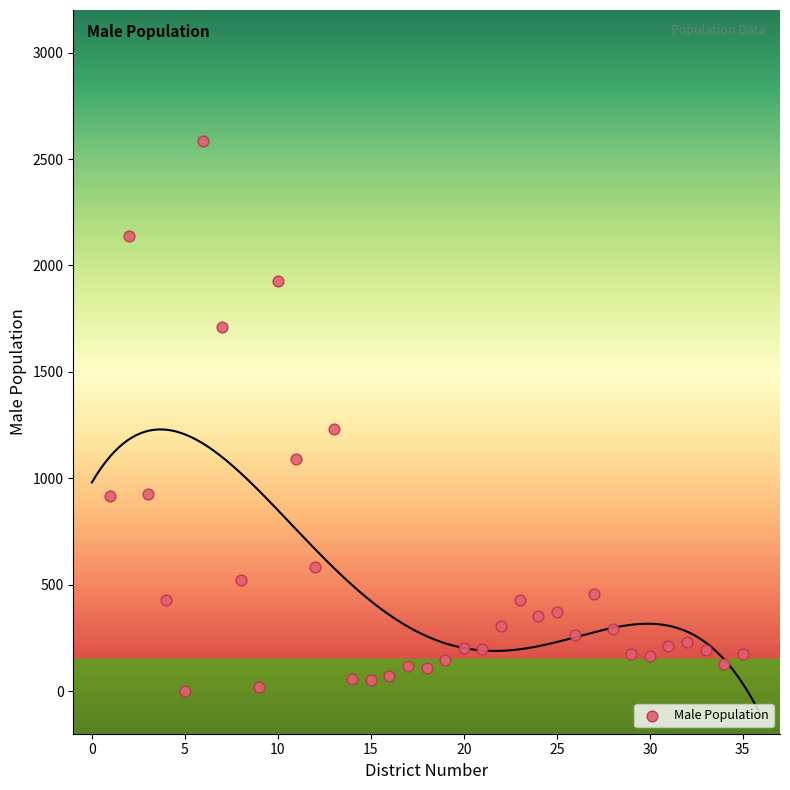

What is the range of Y values (max minus min)?

2585